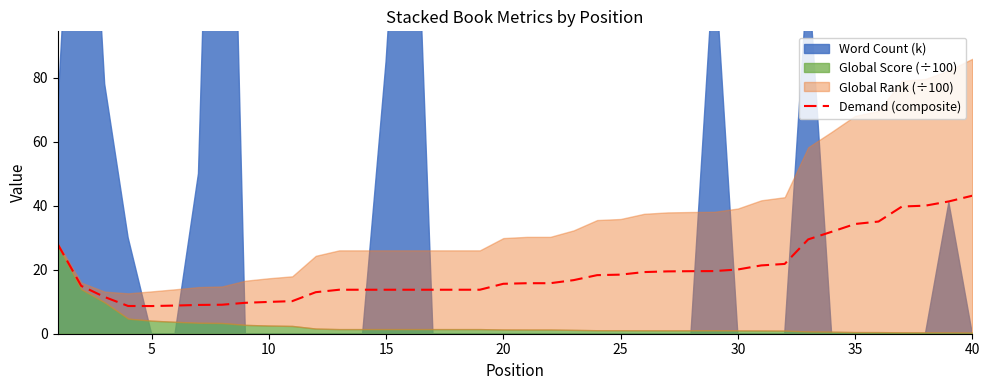

What is the smallest value displayed?

8.6